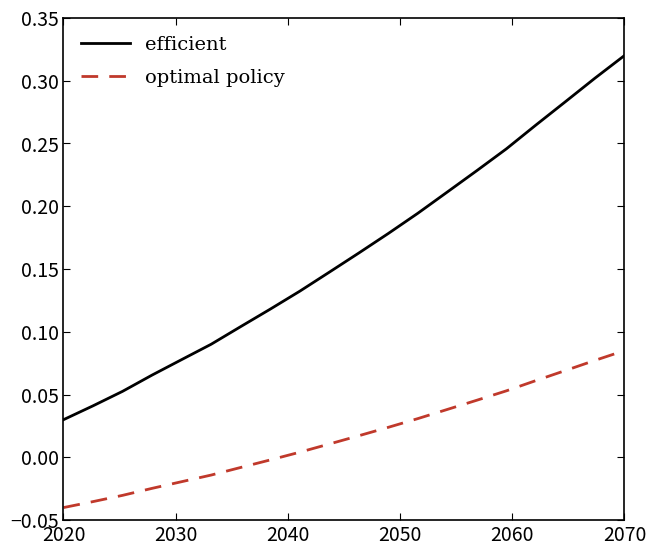

Which series has the largest range (max minus min)?

efficient